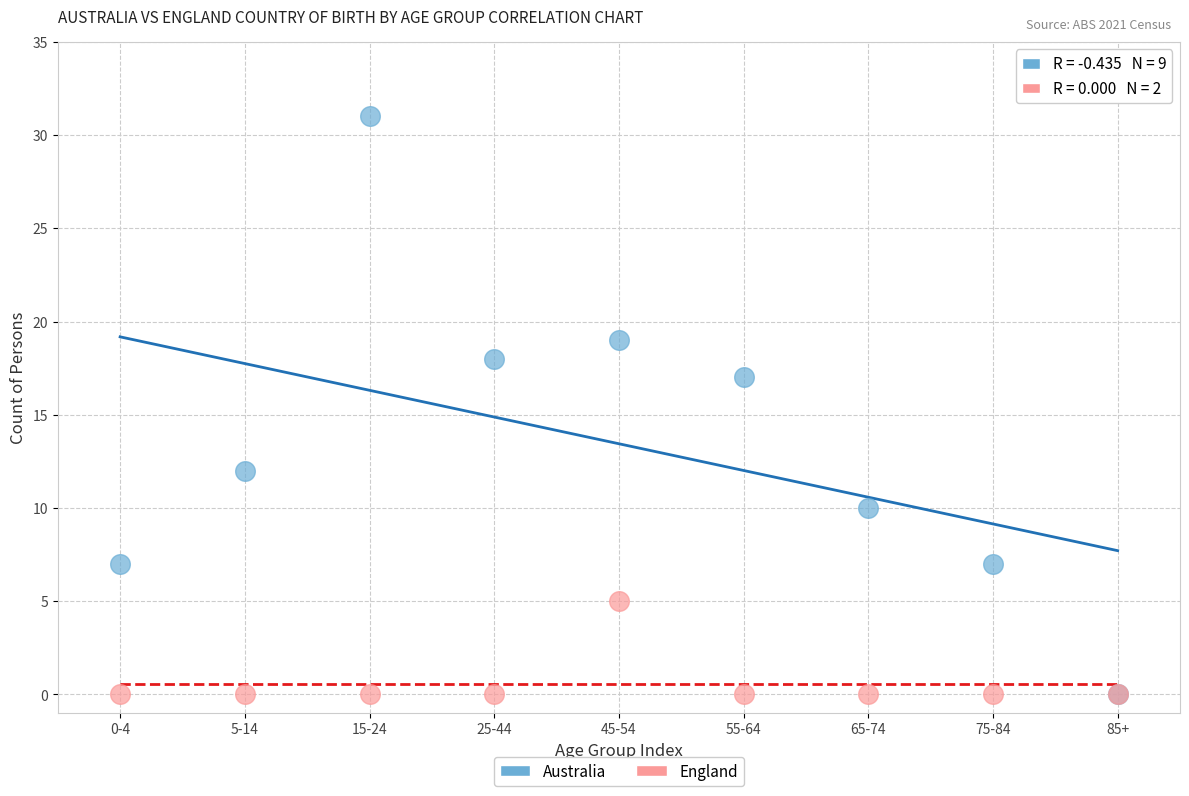

What are all the series names shown in the legend?

Australia, England